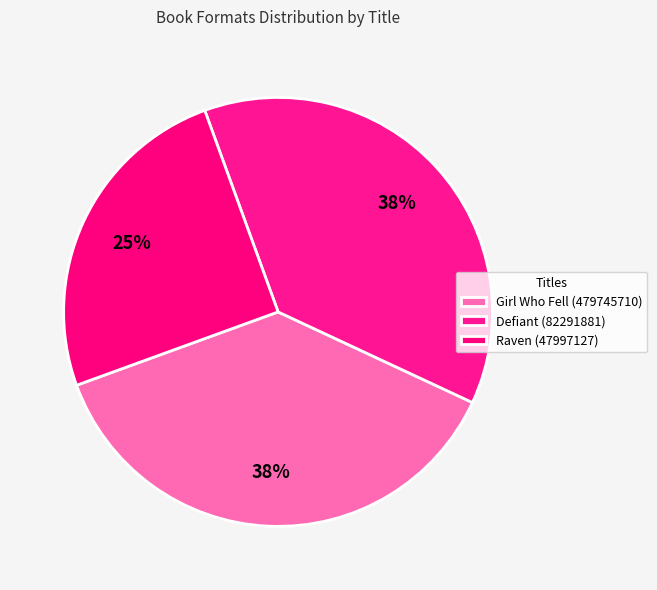

Is the sum of Girl Who Fell (479745710) and Raven (47997127) greater than half?

Yes